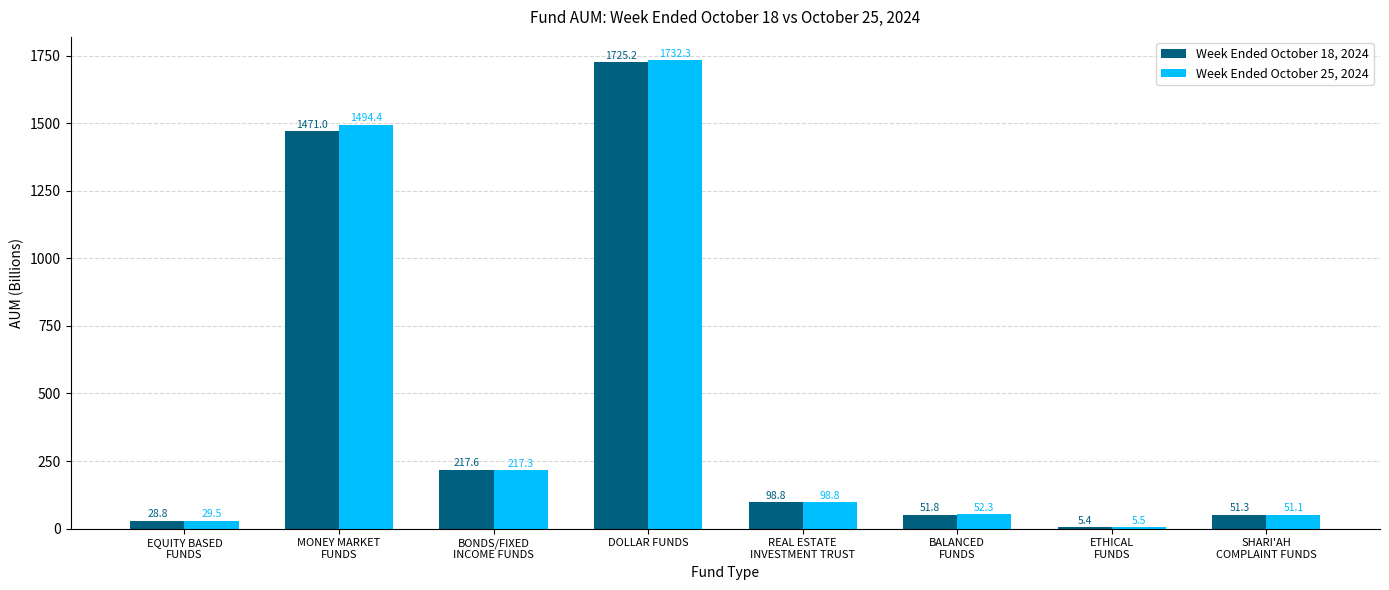

Which series has the largest total across all categories?

Week Ended October 25, 2024